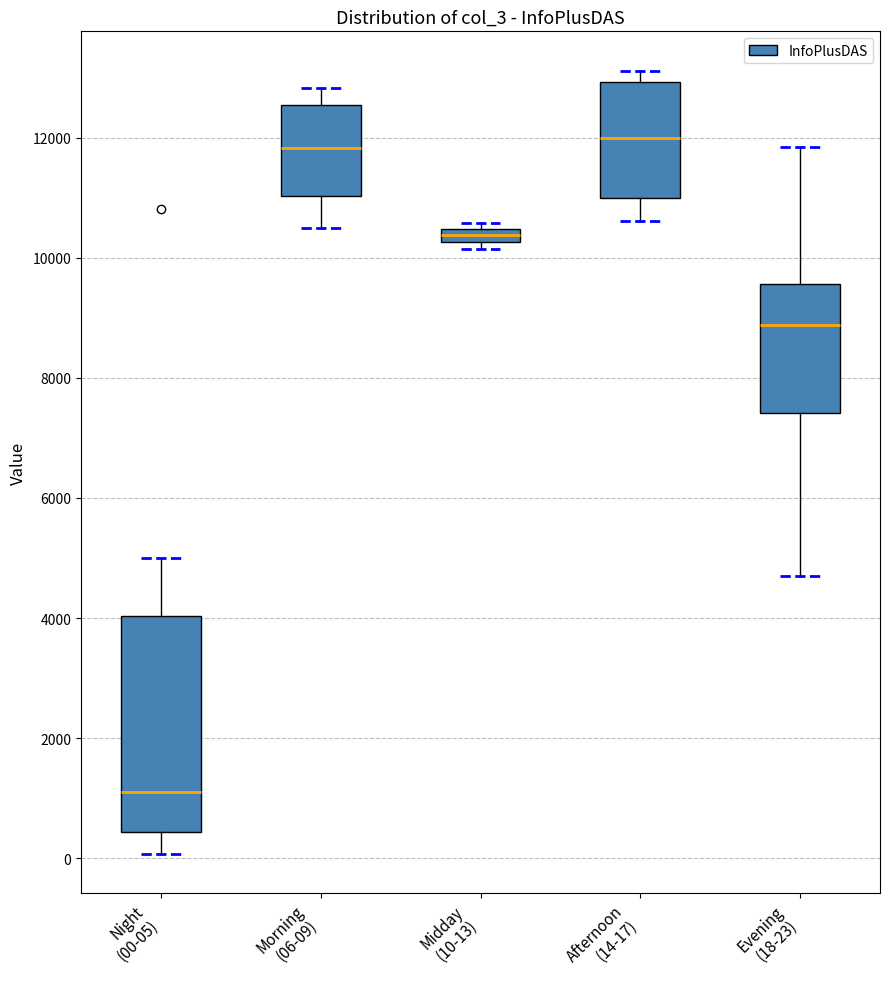

Which box's median line is the lowest?

Night (00-05)